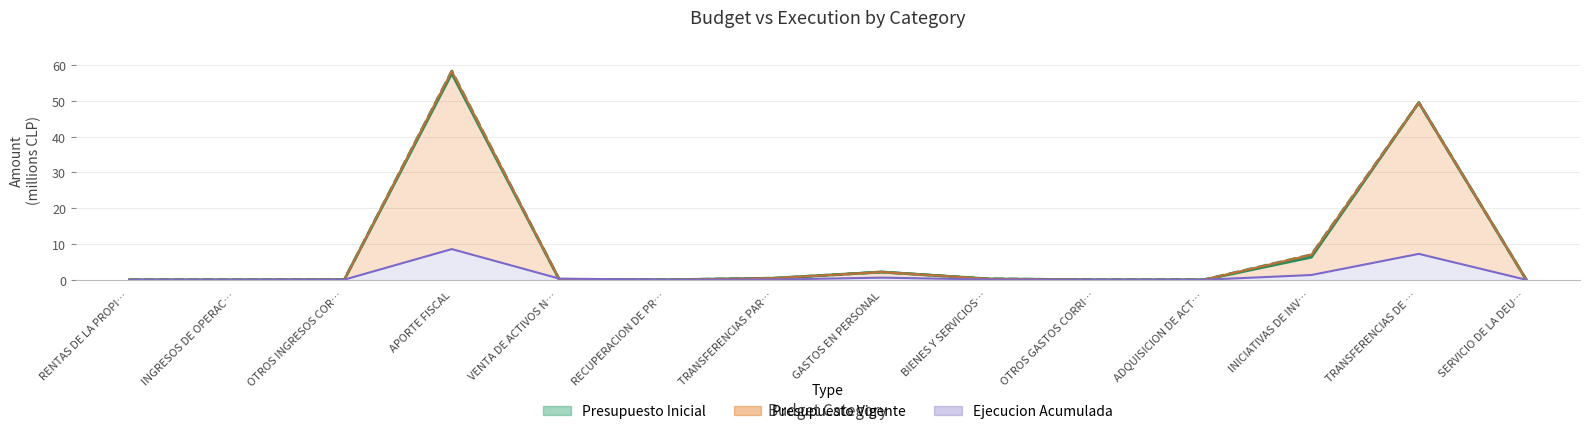

How many data points does each series have?

14